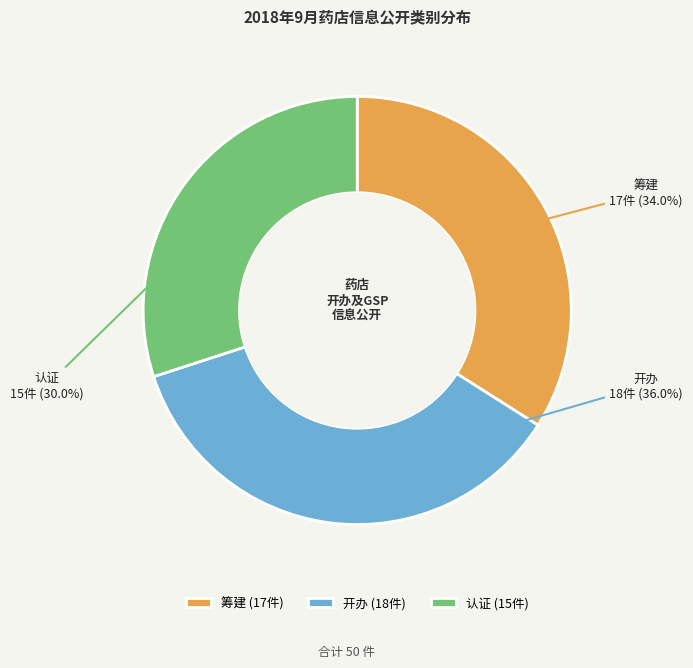

To the nearest percent, what is the average slice percentage?

33%